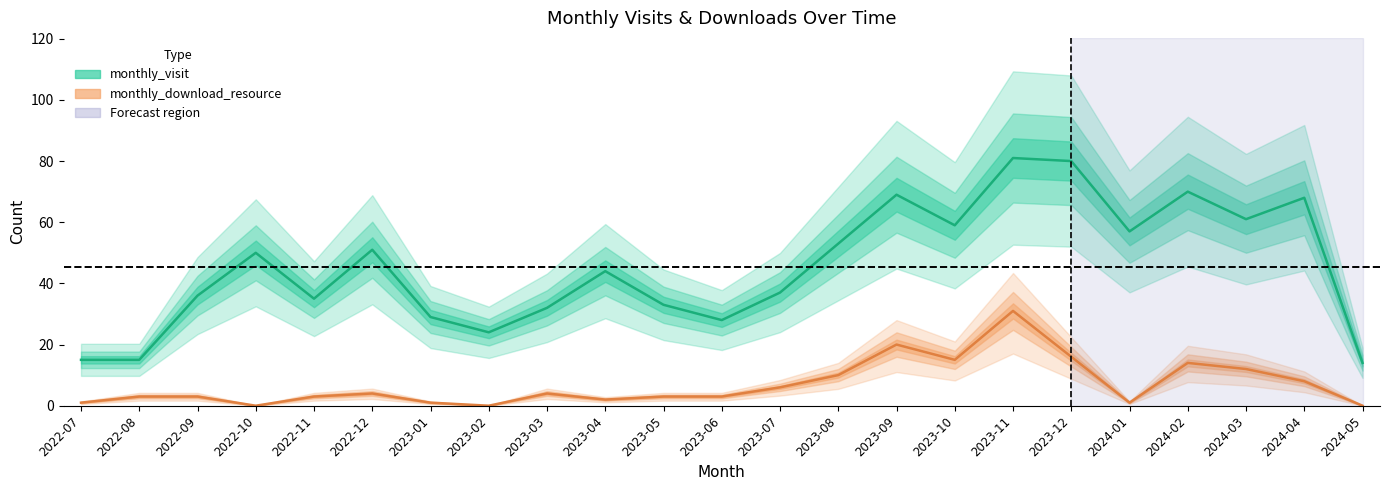

Is it true that monthly_download_resource equals 3 at 2022-08?

True